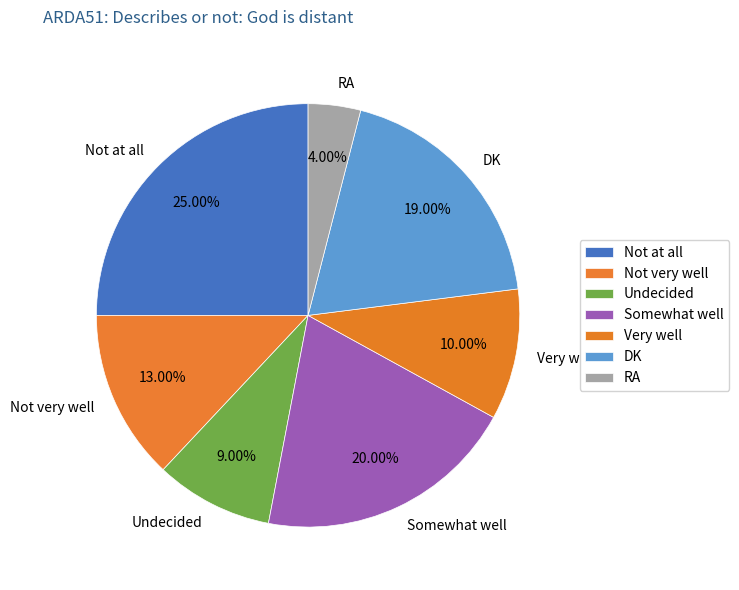

Which slice is the smallest?

RA